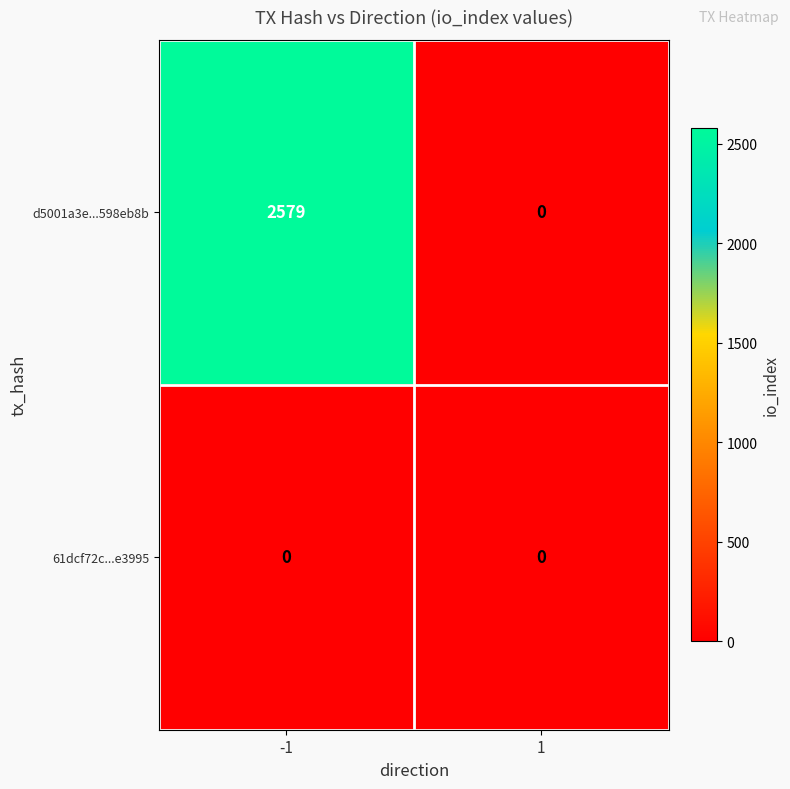

Reading right to left, extract all data points from this chart.

d5001a3e...598eb8b: 1=0	-1=2579
61dcf72c...e3995: 1=0	-1=0